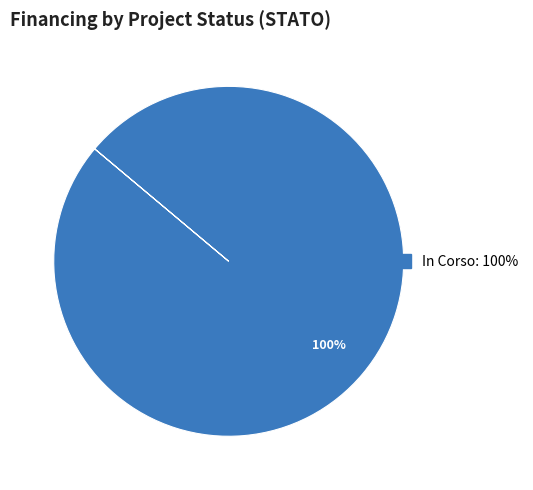

Does any single category account for the majority?

Yes